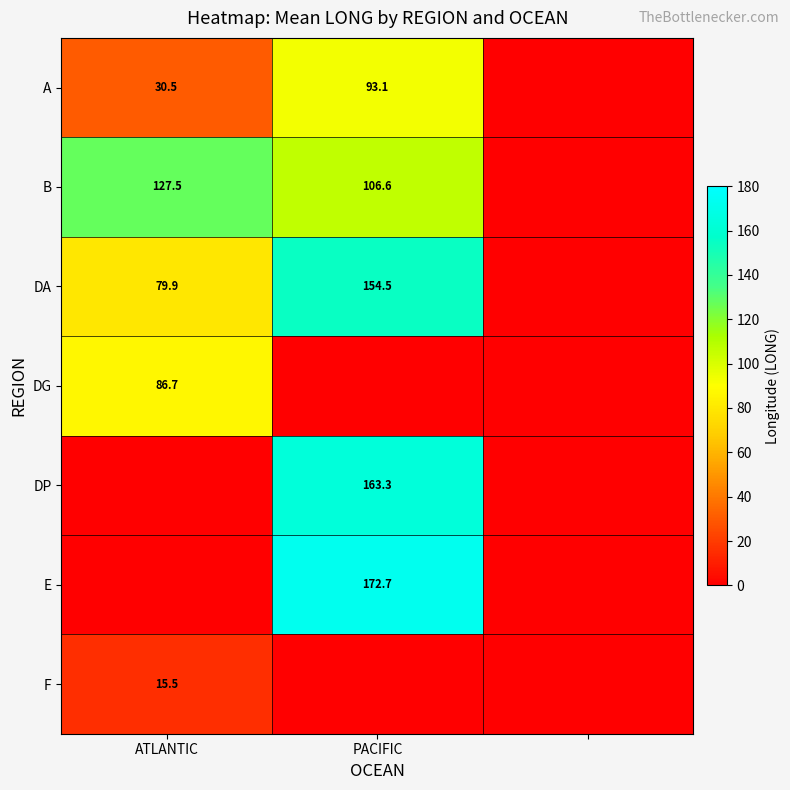

Is it true that DA equals 154.5 at PACIFIC?

True